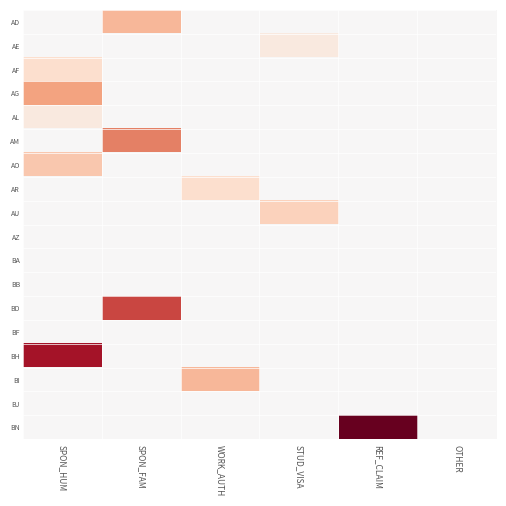

Rank the series by their maximum value, from highest to lowest.

BN, BH, BD, AM, AG, AD, BI, AO, AU, AF, AR, AE, AL, AZ, BA, BB, BF, BJ